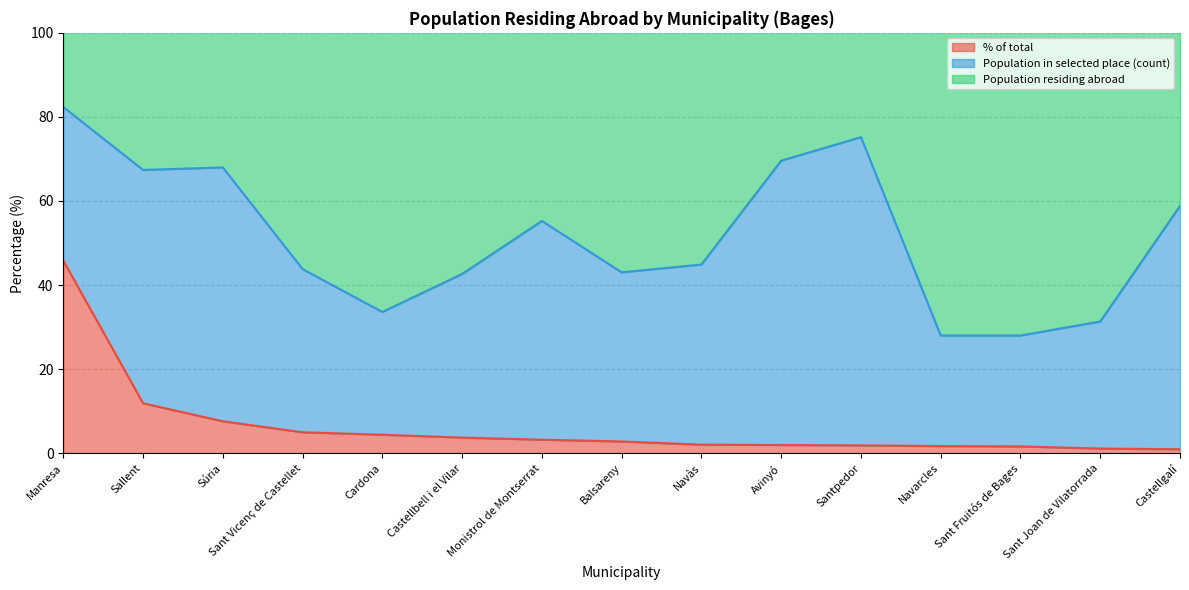

Read the % of total value at Monistrol de Montserrat.

3.2